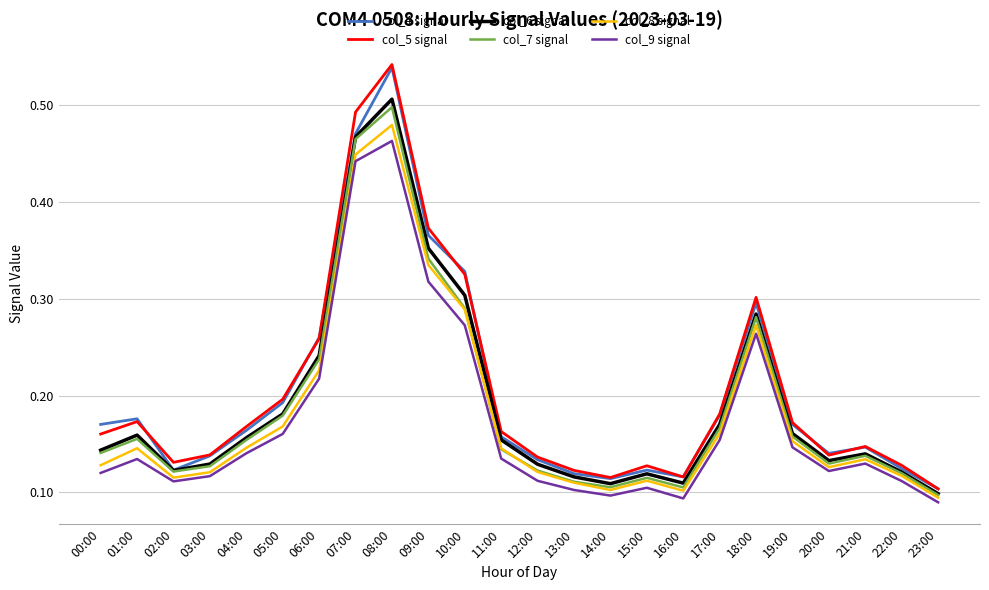

At which category does col_7 signal reach its first local valley?

02:00